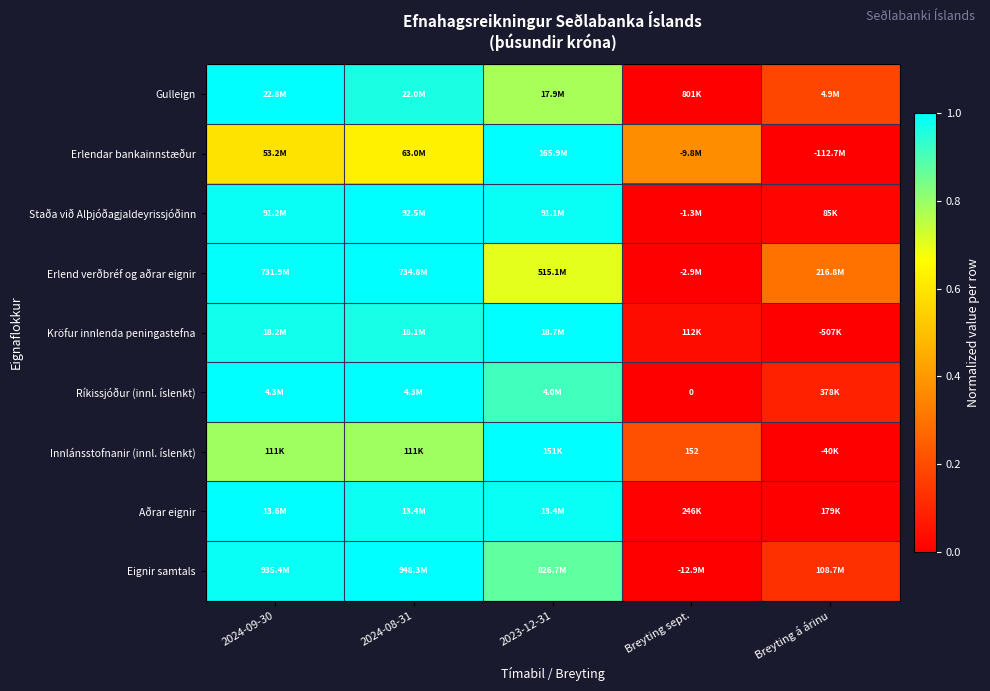

Between 2023-12-31 and Breyting á árinu, which is larger?

2023-12-31